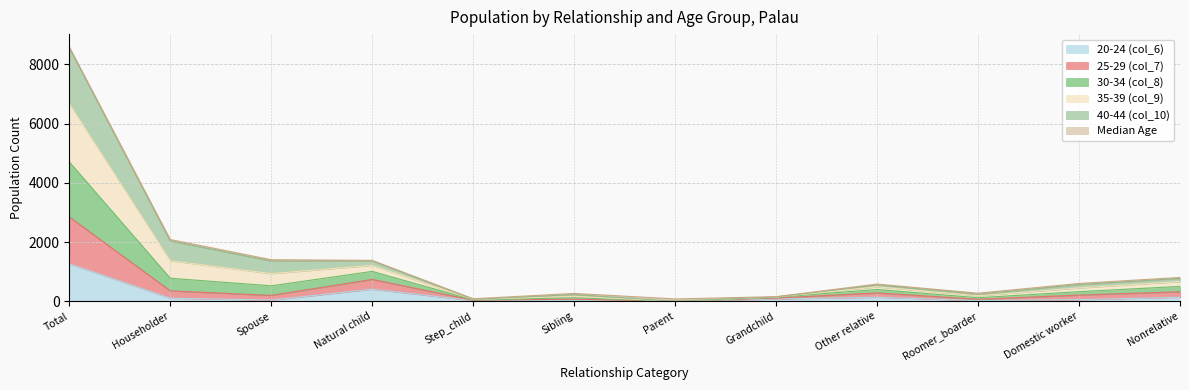

Count the number of categories in the chart.

12